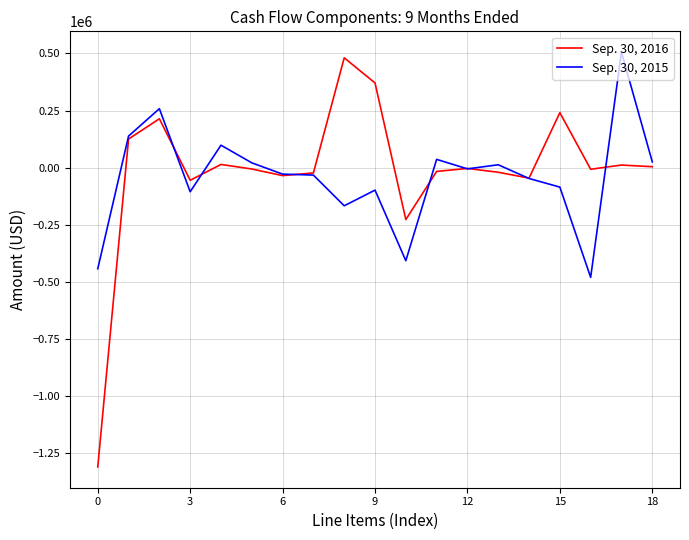

Which series has the largest range (max minus min)?

Sep. 30, 2016